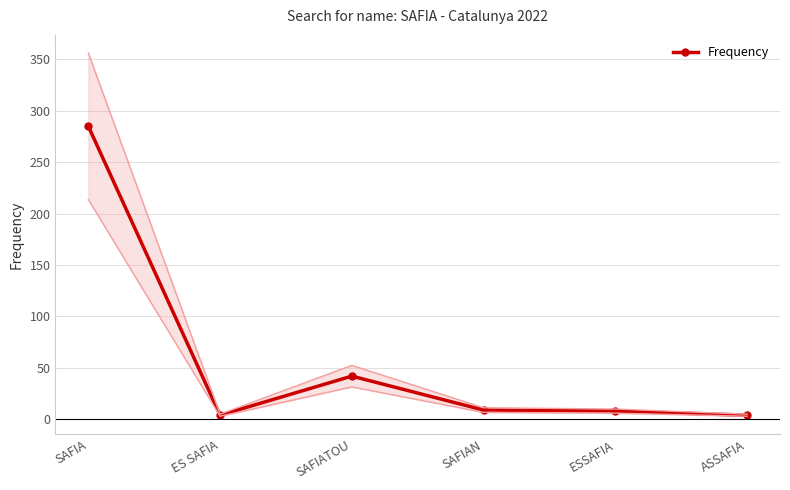

At which label is the value closest to 144?

SAFIATOU